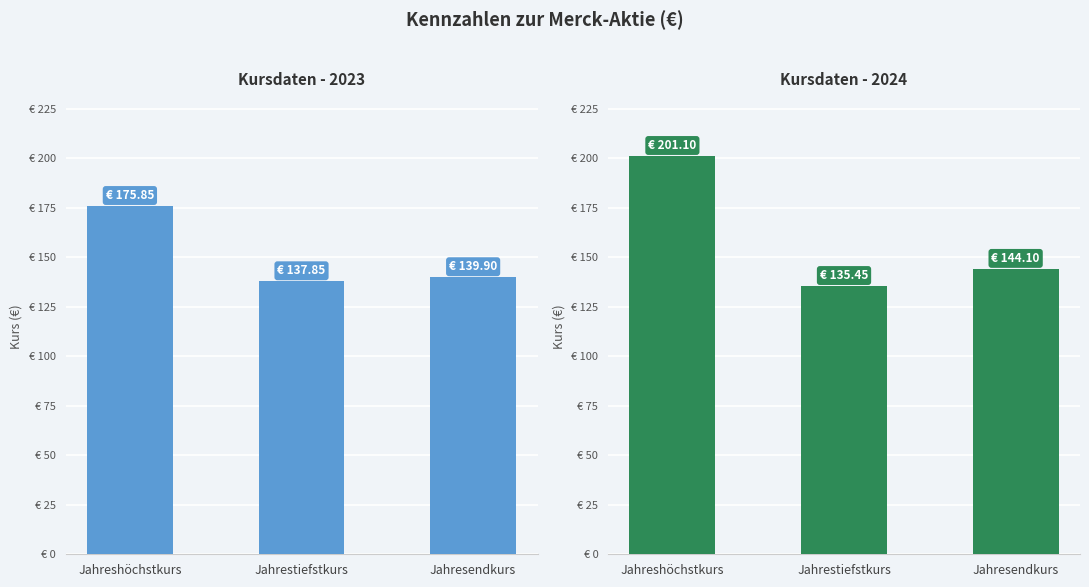

How many bars are there in total?

6